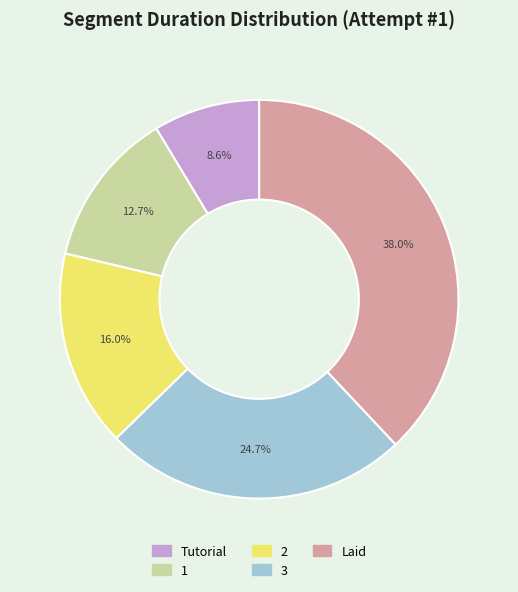

To the nearest percent, what is the combined percentage of Tutorial and 3?

33%